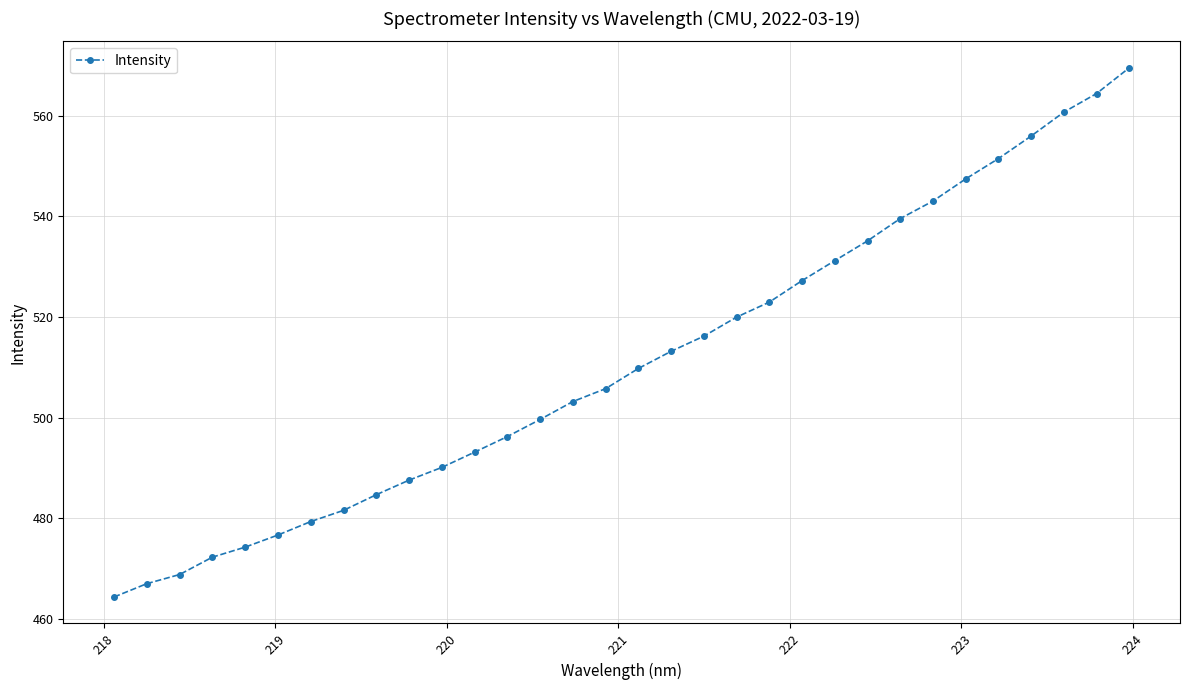

What is the value of the 27th point from the left?

547.4